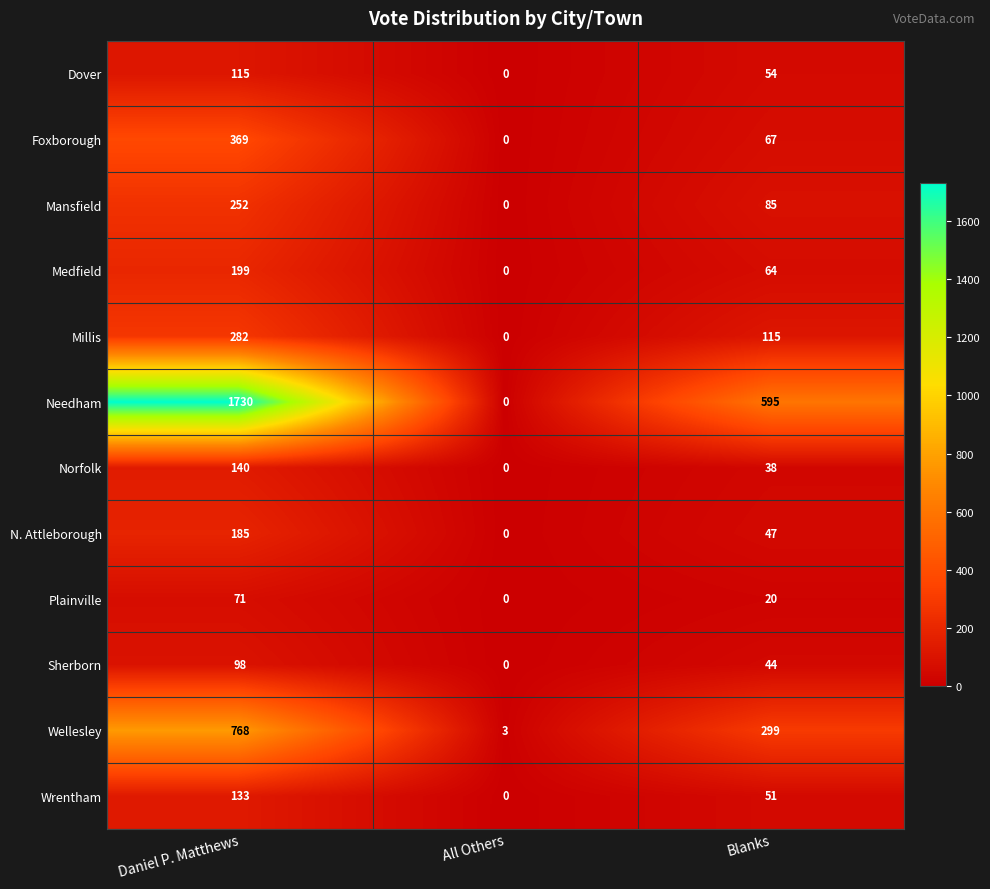

At how many categories does at least one series exceed 1564?

1